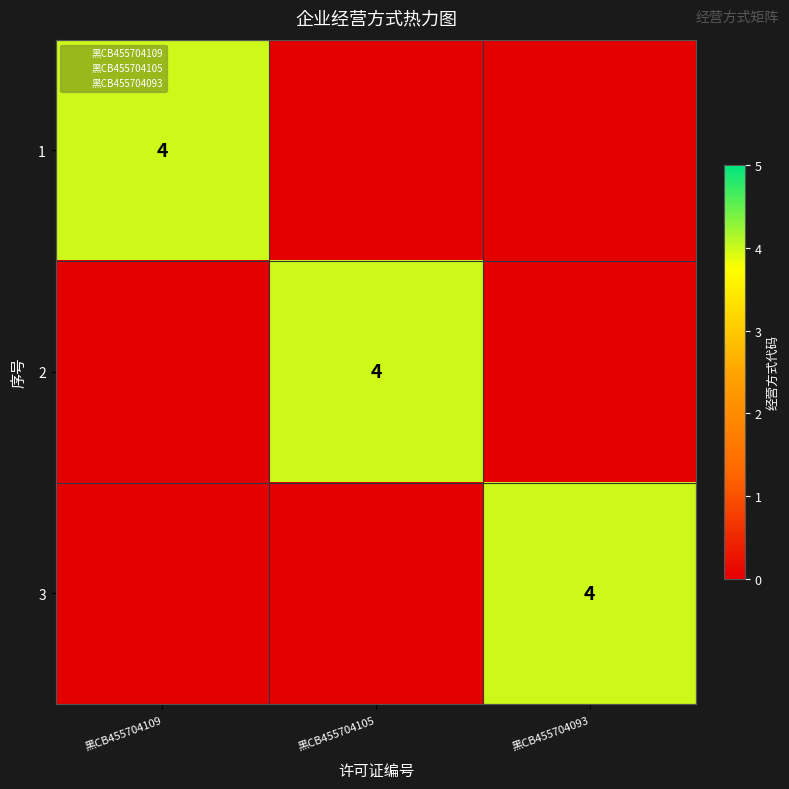

At which category is the sum across all series the highest?

黑CB455704109